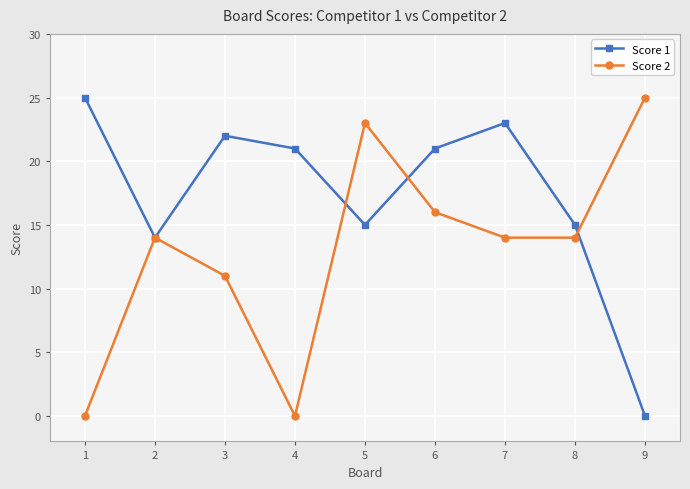

What are all the series names shown in the legend?

Score 1, Score 2